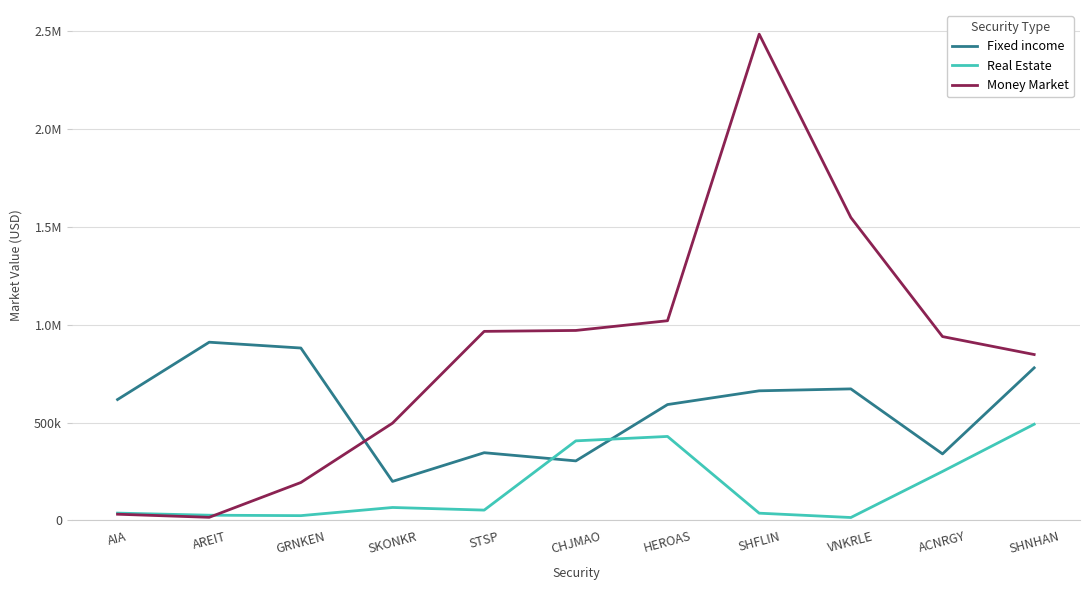

At which label does Fixed income reach its peak?

AREIT